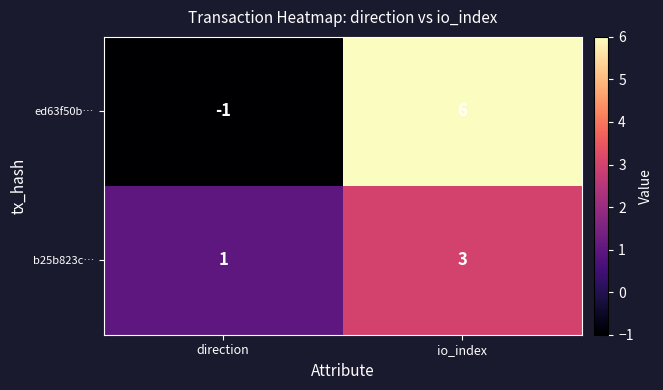

What is the sum of the ed63f50b… values at io_index and direction?

5